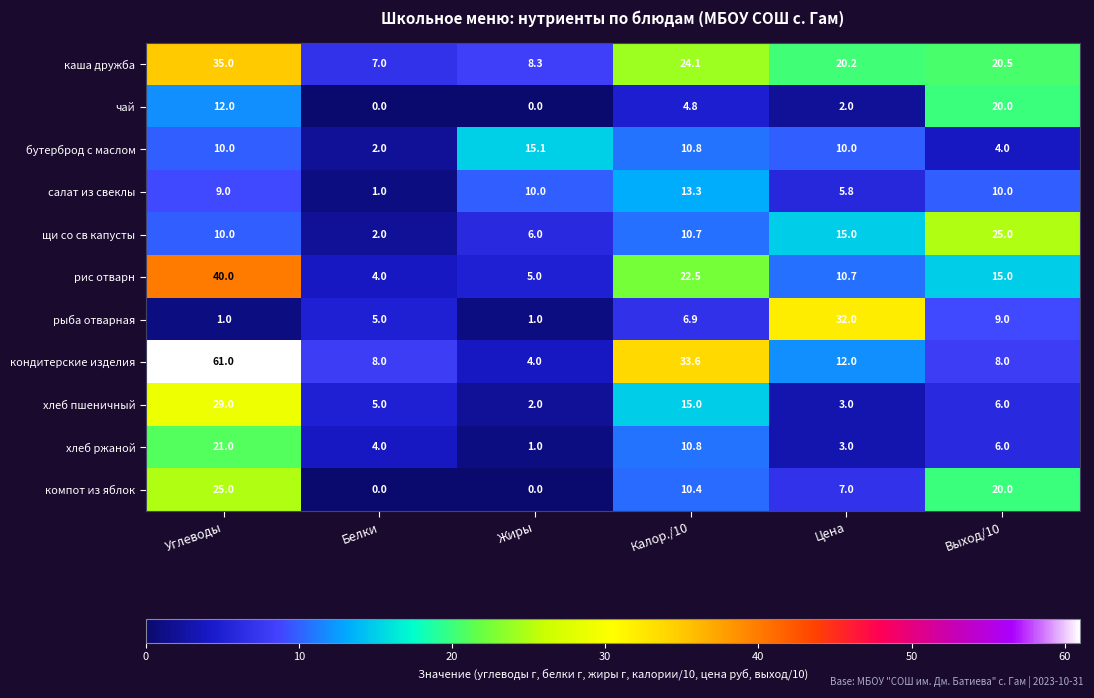

Which series changed the most between Углеводы and Калор./10?

кондитерские изделия